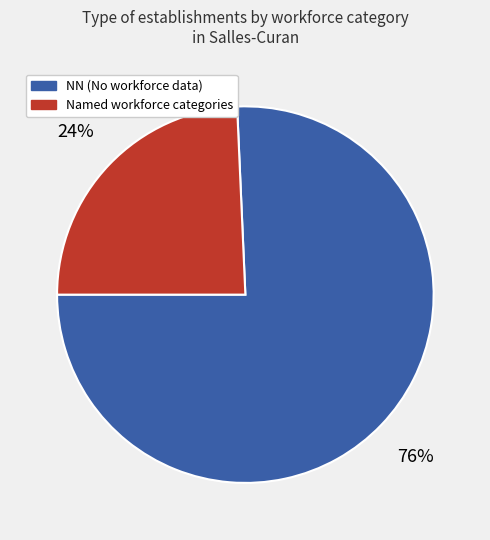

Rank the categories by value from highest to lowest.

NN (No workforce data), Named workforce categories